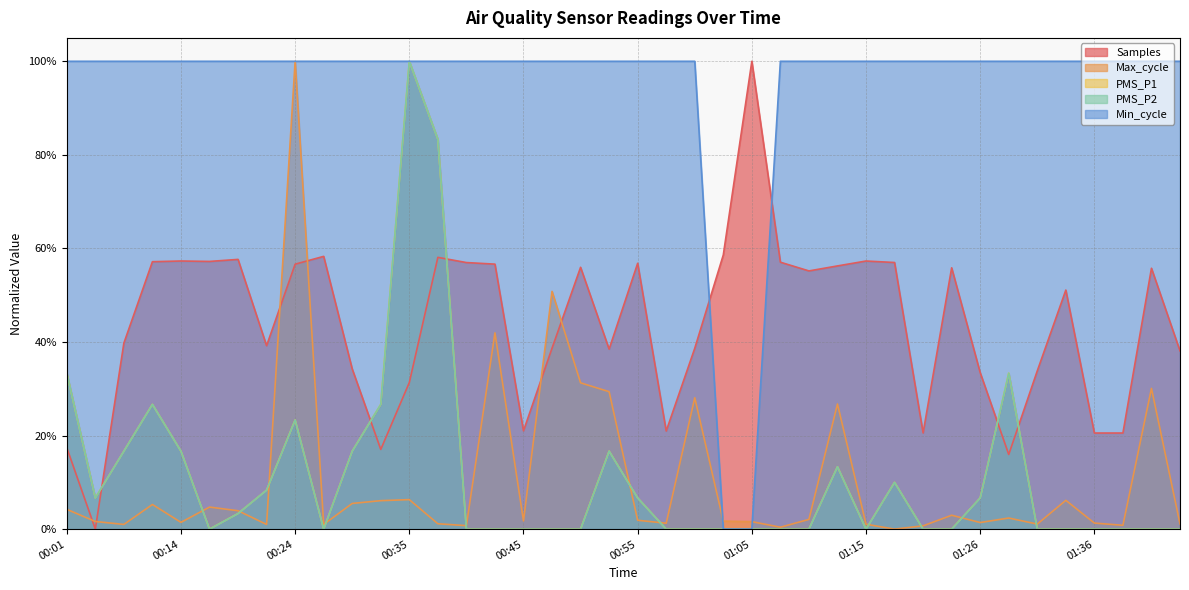

Reading right to left, transcribe all the data shown in this chart.

Samples: 01:44=0.4	01:41=0.6	01:38=0.2	01:36=0.2	01:33=0.5	01:31=0.3	01:28=0.2	01:26=0.3	01:23=0.6	01:21=0.2	01:18=0.6	01:15=0.6	01:13=0.6	01:10=0.6	01:08=0.6	01:05=1.0	01:03=0.6	01:00=0.4	00:58=0.2	00:55=0.6	00:53=0.4	00:50=0.6	00:48=0.4	00:45=0.2	00:43=0.6	00:40=0.6	00:38=0.6	00:35=0.3	00:32=0.2	00:30=0.3	00:27=0.6	00:24=0.6	00:22=0.4	00:19=0.6	00:17=0.6	00:14=0.6	00:12=0.6	00:09=0.4	00:04=0.0	00:01=0.2
Max_cycle: 01:44=0.0	01:41=0.3	01:38=0.0	01:36=0.0	01:33=0.1	01:31=0.0	01:28=0.0	01:26=0.0	01:23=0.0	01:21=0.0	01:18=0.0	01:15=0.0	01:13=0.3	01:10=0.0	01:08=0.0	01:05=0.0	01:03=0.0	01:00=0.3	00:58=0.0	00:55=0.0	00:53=0.3	00:50=0.3	00:48=0.5	00:45=0.0	00:43=0.4	00:40=0.0	00:38=0.0	00:35=0.1	00:32=0.1	00:30=0.1	00:27=0.0	00:24=1.0	00:22=0.0	00:19=0.0	00:17=0.0	00:14=0.0	00:12=0.1	00:09=0.0	00:04=0.0	00:01=0.0
PMS_P1: 01:44=0.0	01:41=0.0	01:38=0.0	01:36=0.0	01:33=0.0	01:31=0.0	01:28=0.3	01:26=0.1	01:23=0.0	01:21=0.0	01:18=0.1	01:15=0.0	01:13=0.1	01:10=0.0	01:08=0.0	01:05=0.0	01:03=0.0	01:00=0.0	00:58=0.0	00:55=0.1	00:53=0.2	00:50=0.0	00:48=0.0	00:45=0.0	00:43=0.0	00:40=0.0	00:38=0.8	00:35=1.0	00:32=0.3	00:30=0.2	00:27=0.0	00:24=0.2	00:22=0.1	00:19=0.0	00:17=0.0	00:14=0.2	00:12=0.3	00:09=0.2	00:04=0.1	00:01=0.3
PMS_P2: 01:44=0.0	01:41=0.0	01:38=0.0	01:36=0.0	01:33=0.0	01:31=0.0	01:28=0.3	01:26=0.1	01:23=0.0	01:21=0.0	01:18=0.1	01:15=0.0	01:13=0.1	01:10=0.0	01:08=0.0	01:05=0.0	01:03=0.0	01:00=0.0	00:58=0.0	00:55=0.1	00:53=0.2	00:50=0.0	00:48=0.0	00:45=0.0	00:43=0.0	00:40=0.0	00:38=0.8	00:35=1.0	00:32=0.3	00:30=0.2	00:27=0.0	00:24=0.2	00:22=0.1	00:19=0.0	00:17=0.0	00:14=0.2	00:12=0.3	00:09=0.2	00:04=0.1	00:01=0.3
Min_cycle: 01:44=1.0	01:41=1.0	01:38=1.0	01:36=1.0	01:33=1.0	01:31=1.0	01:28=1.0	01:26=1.0	01:23=1.0	01:21=1.0	01:18=1.0	01:15=1.0	01:13=1.0	01:10=1.0	01:08=1.0	01:05=0.0	01:03=0.0	01:00=1.0	00:58=1.0	00:55=1.0	00:53=1.0	00:50=1.0	00:48=1.0	00:45=1.0	00:43=1.0	00:40=1.0	00:38=1.0	00:35=1.0	00:32=1.0	00:30=1.0	00:27=1.0	00:24=1.0	00:22=1.0	00:19=1.0	00:17=1.0	00:14=1.0	00:12=1.0	00:09=1.0	00:04=1.0	00:01=1.0